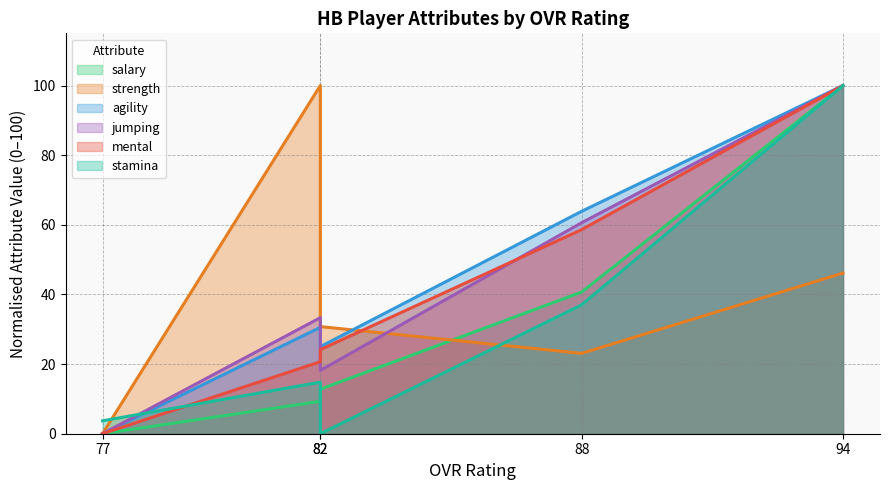

Where is the first local minimum for stamina?

82